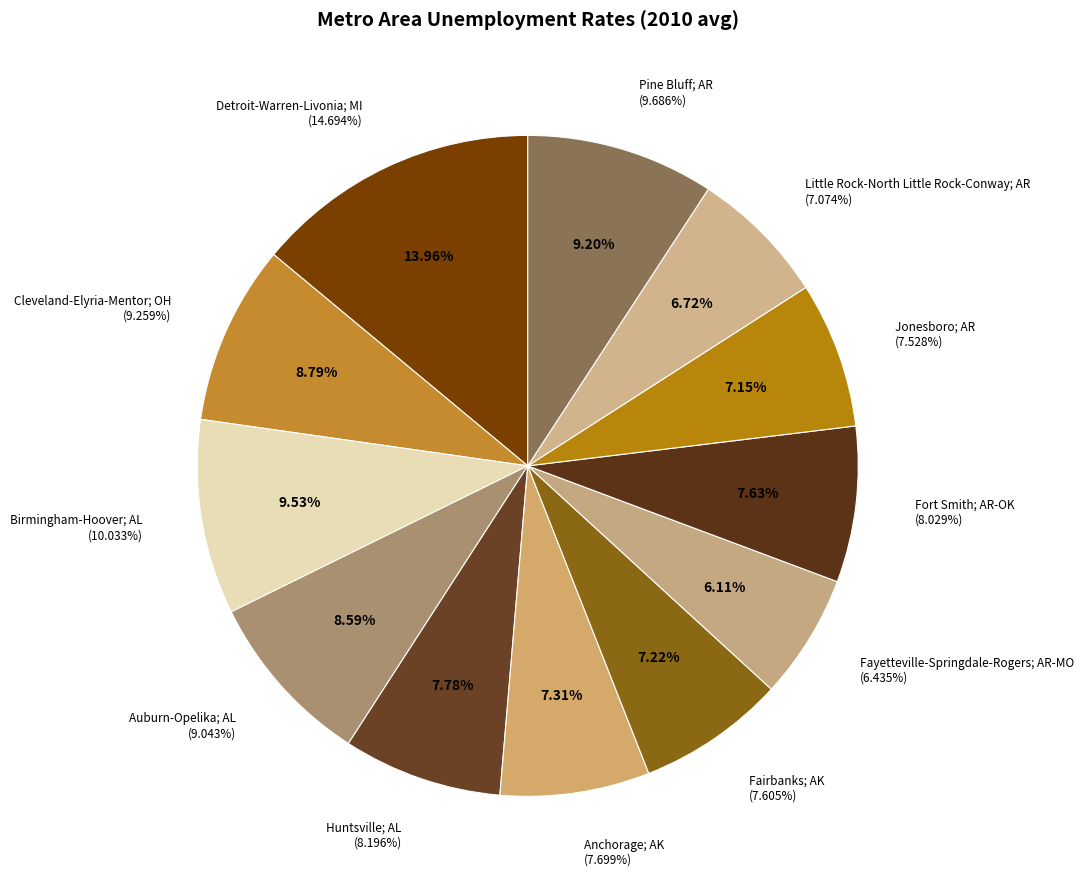

To the nearest percent, what is the difference between the Little Rock-North Little Rock-Conway; AR and Pine Bluff; AR slice percentages?

2%